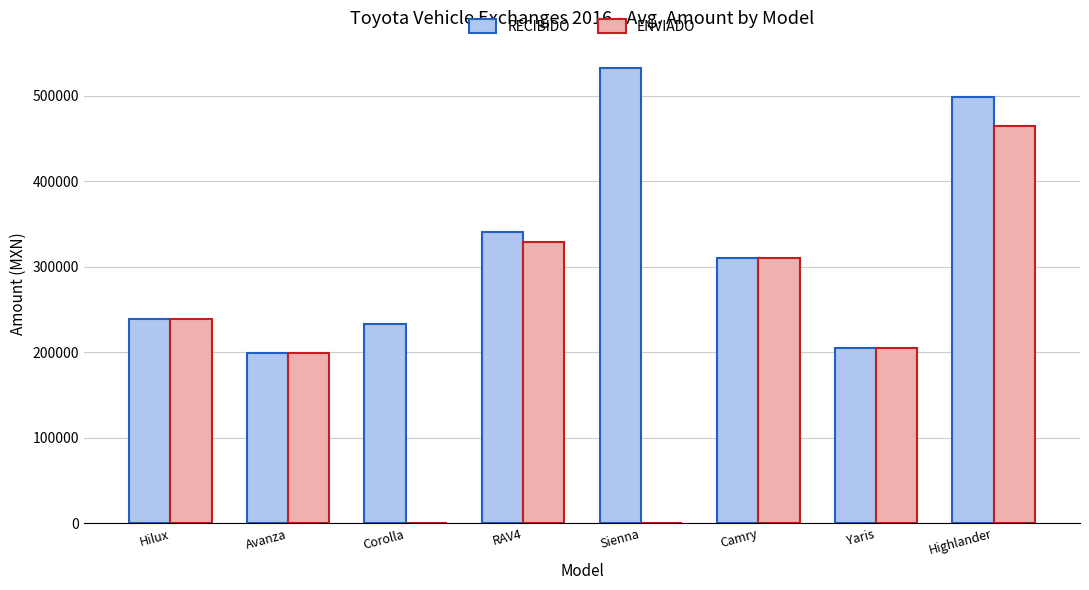

Between Camry and Highlander, which series saw the biggest shift?

RECIBIDO